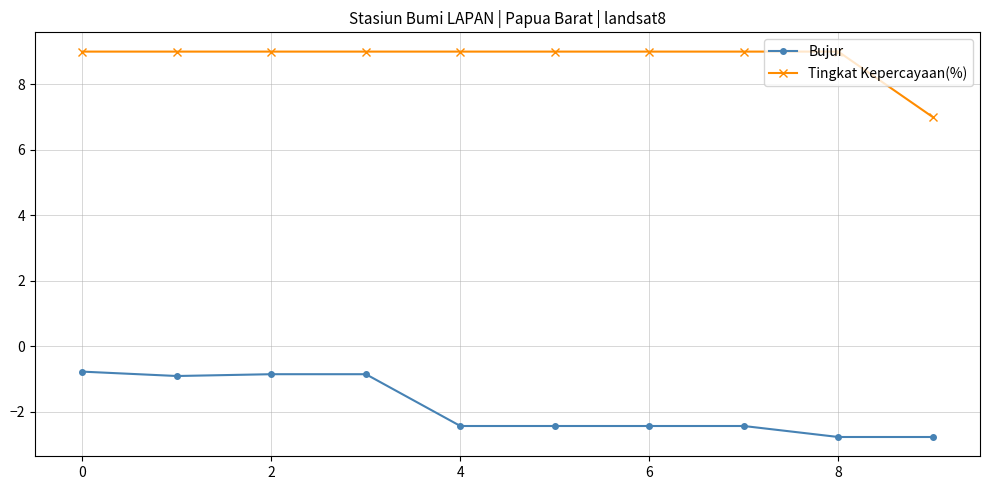

What is the value of the Tingkat Kepercayaan(%) point at the 10th from the left?

7.0